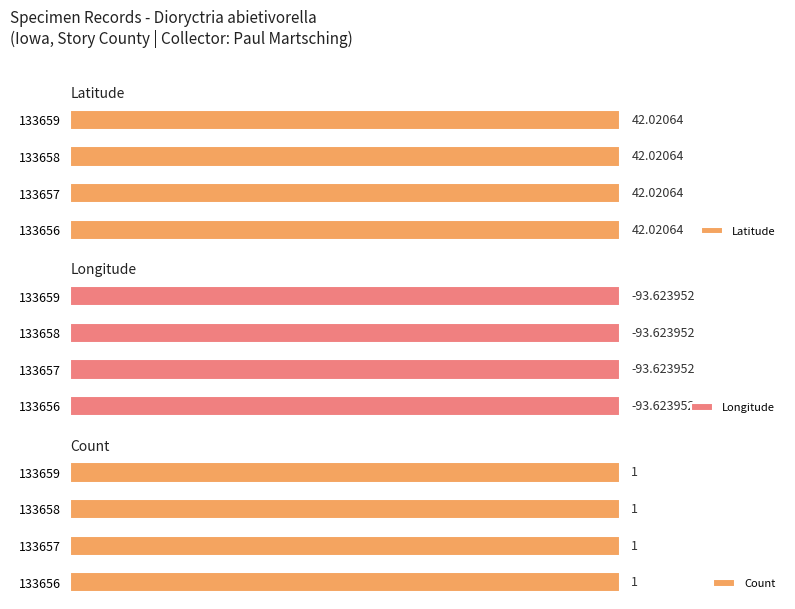

How many data points does each series have?

4